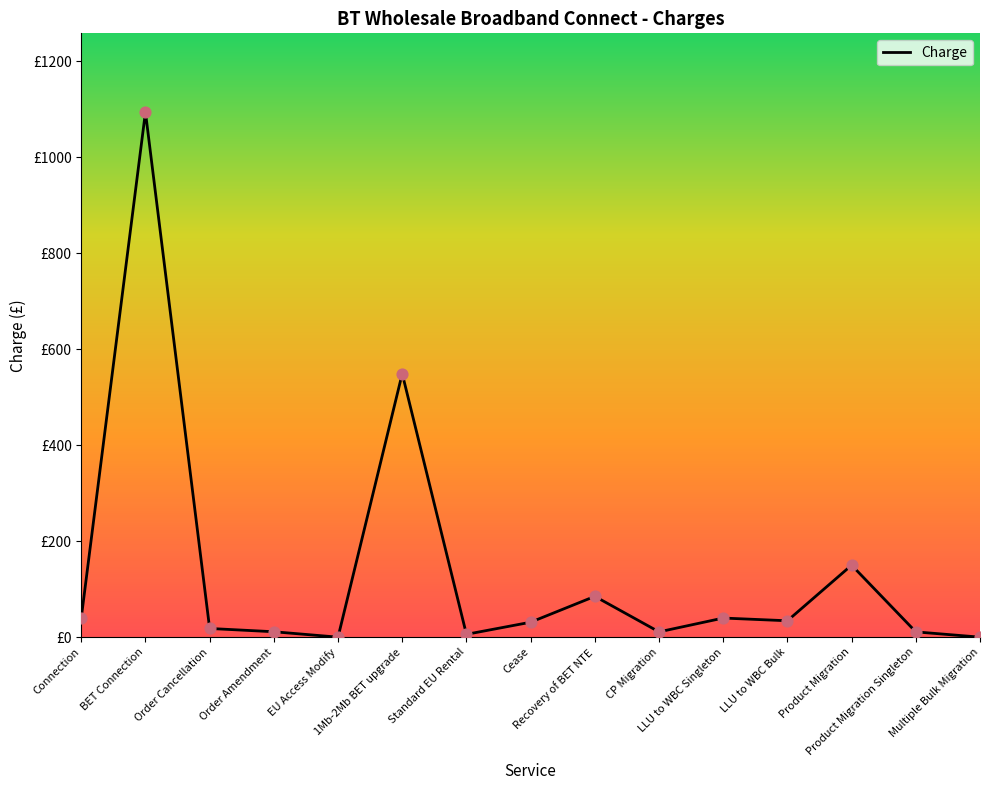

Which has a higher value, Order Cancellation or BET Connection?

BET Connection